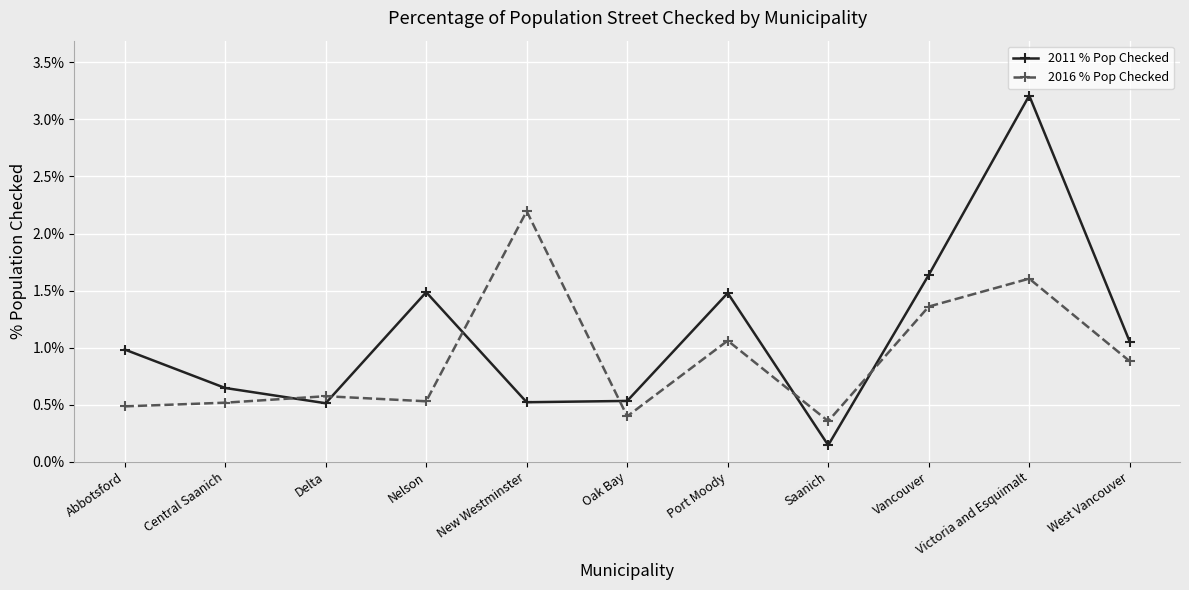

At which category does 2011 % Pop Checked reach its first local peak?

Nelson